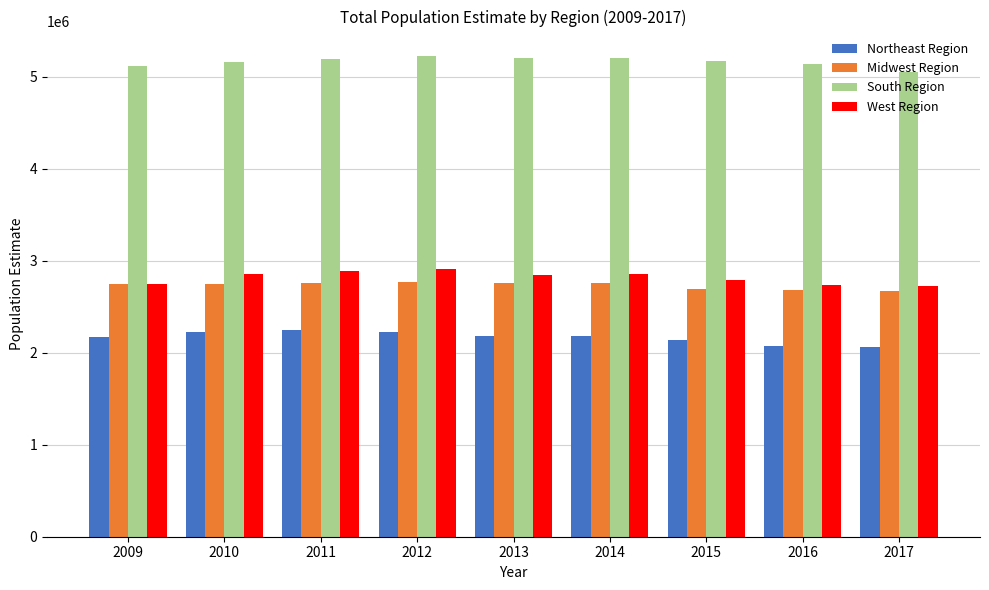

How many bars are there in total?

36